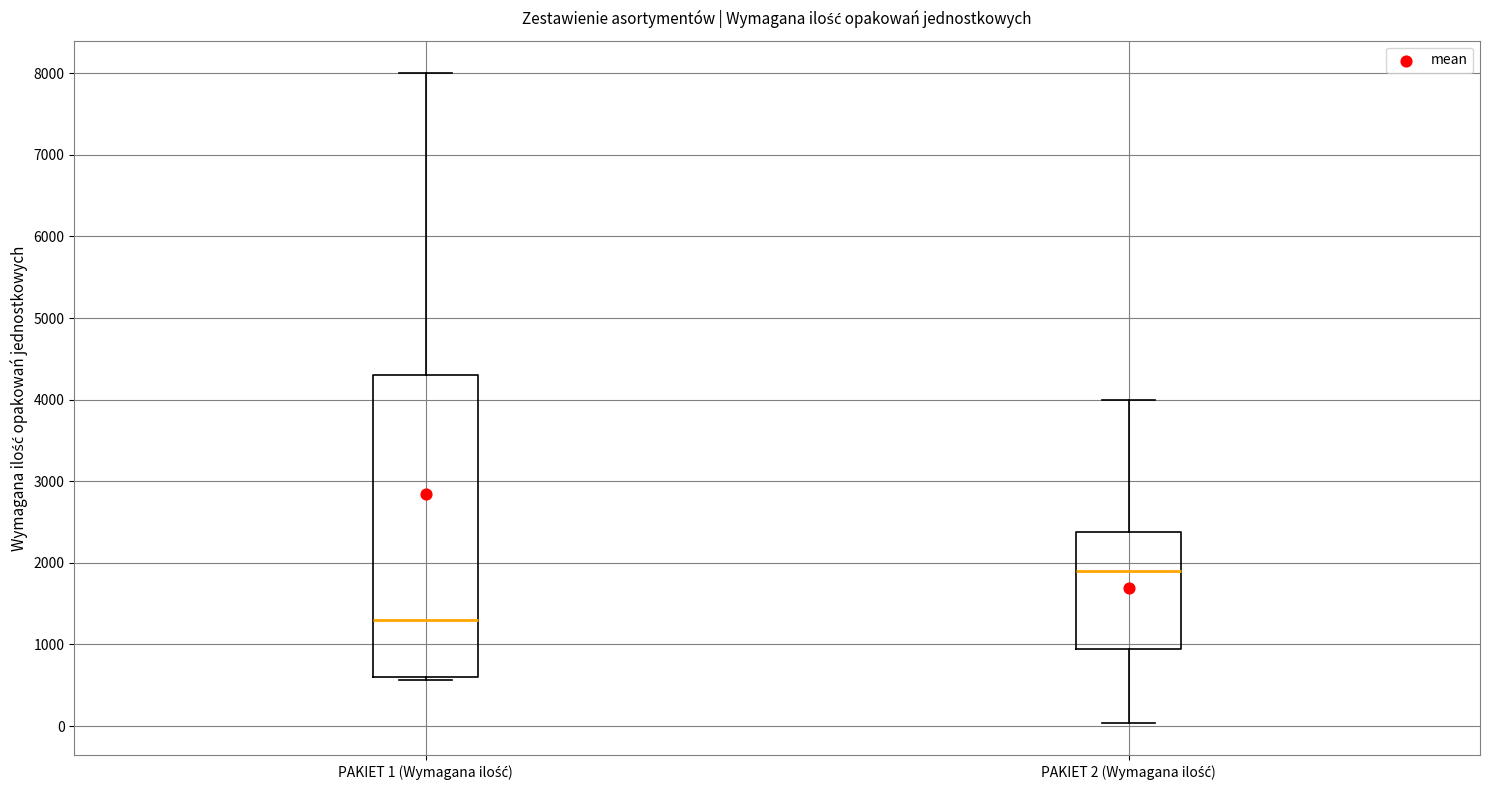

Reading left to right, read every box against the y-axis: the position of its median line, the range the box covers, and the ends of its whiskers. The values are not printed on the chart, so give them approximately, as read against the axis.

PAKIET 1 (Wymagana ilość): median 1300, box 600 to 4300, whiskers 600 (just below the box's lower edge) to 8000
PAKIET 2 (Wymagana ilość): median 1900, box 900 to 2400, whiskers 0 to 4000